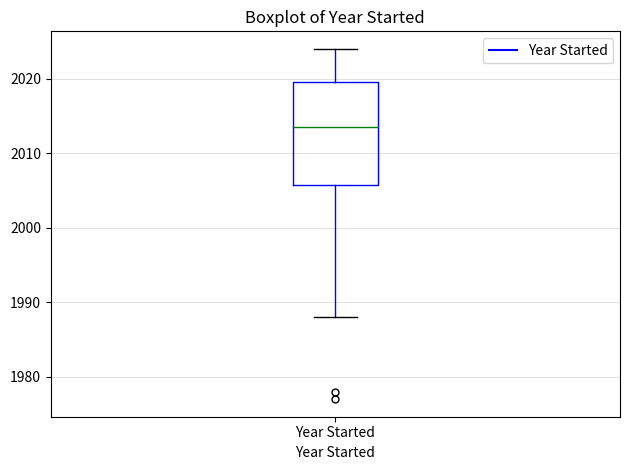

Where does the median line of the box for Year Started sit on the y-axis? The values are not printed on the chart, so give them approximately, as read against the axis.

2014